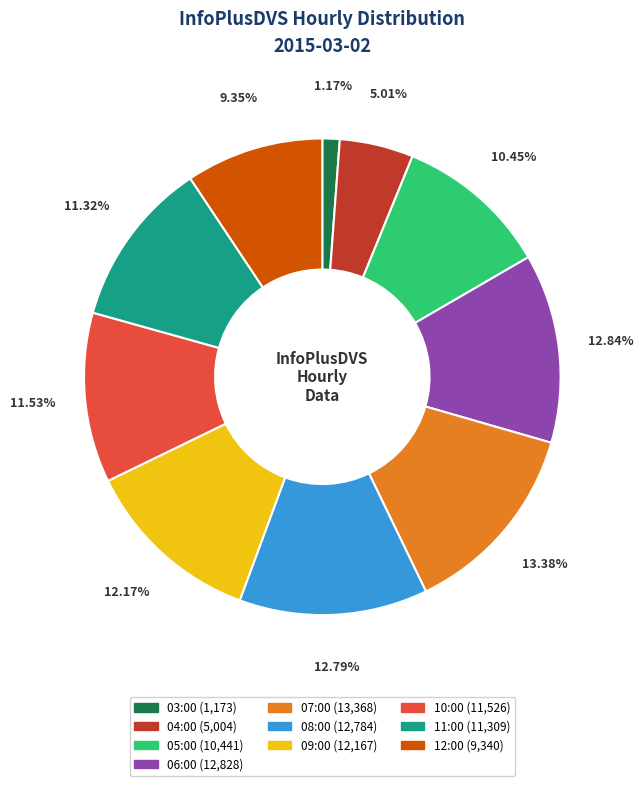

Which category has the biggest portion of the pie?

07:00